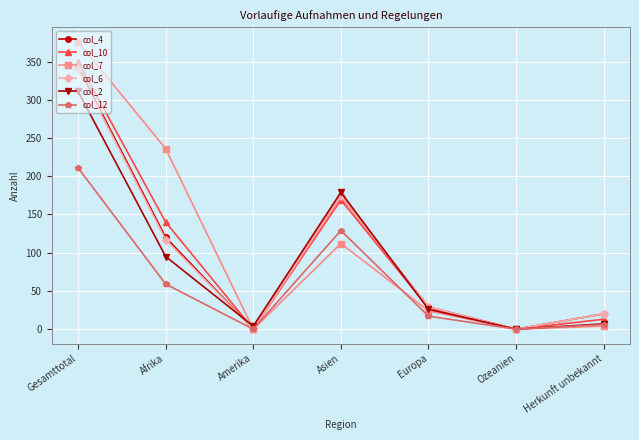

The col_2 series shows 95 at Afrika. True or false?

True